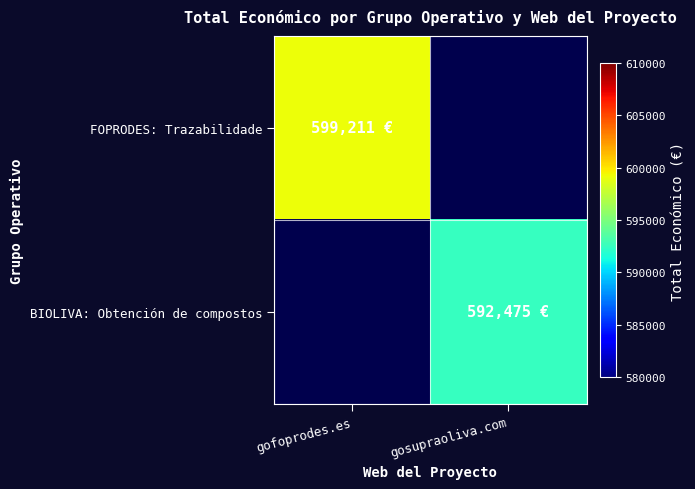

What is the maximum value shown in the chart?

599211.0